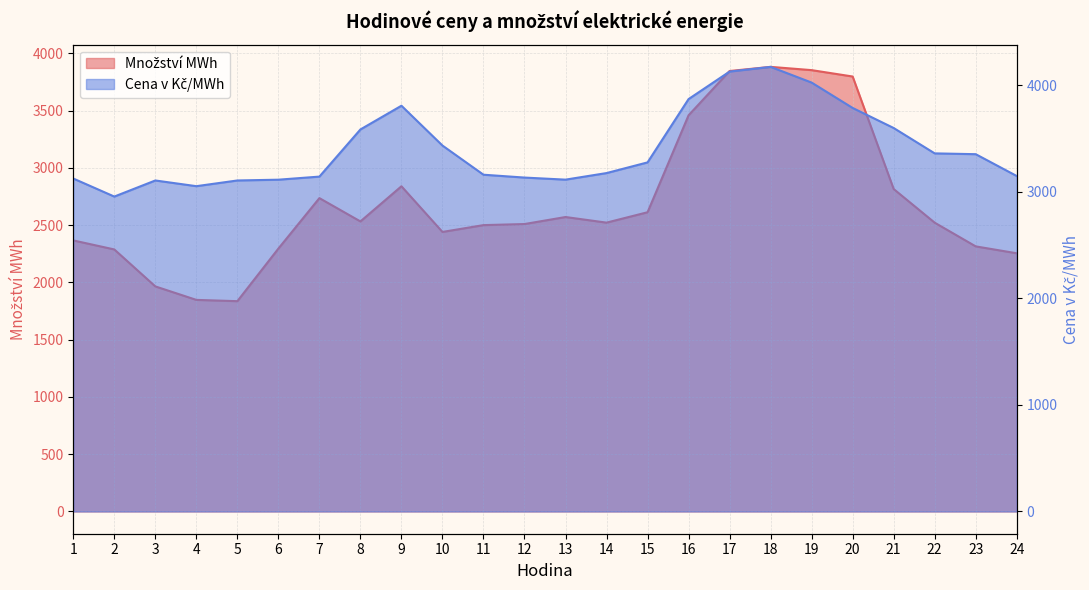

Which series has the largest range (max minus min)?

Množství MWh